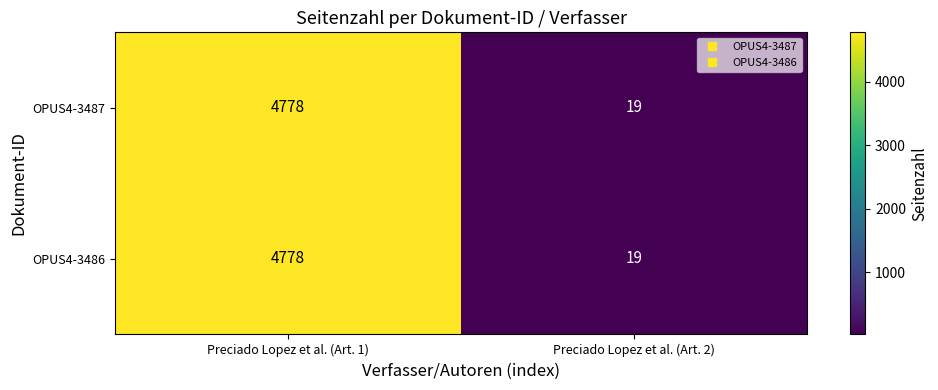

Rank the categories by OPUS4-3486 value from highest to lowest.

Preciado Lopez et al. (Art. 1), Preciado Lopez et al. (Art. 2)